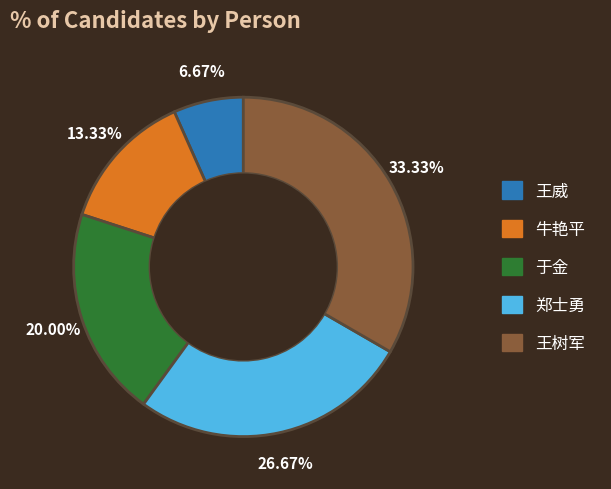

To the nearest percent, what percentage of the pie is 牛艳平?

13%